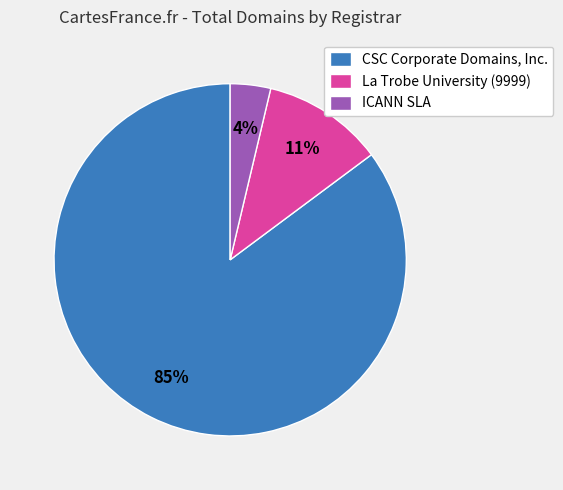

Approximately how many times larger is the value at CSC Corporate Domains, Inc. compared to La Trobe University (9999)?

7.7